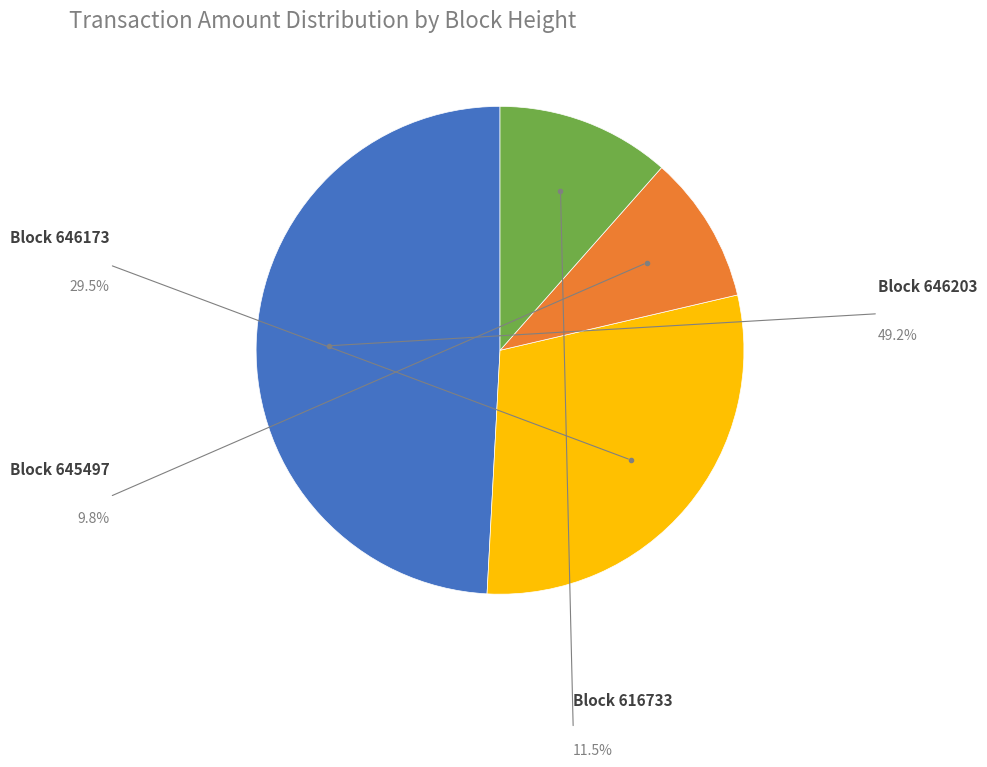

Is there any slice that represents more than half of the pie?

No